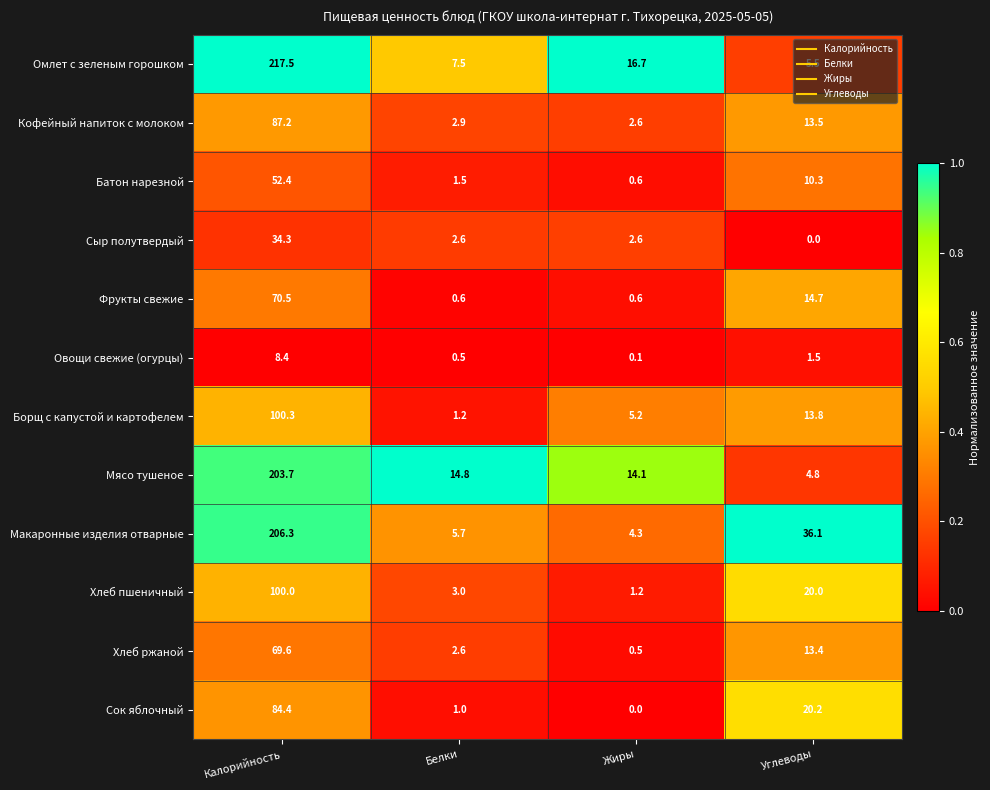

What is the sum of the Сыр полутвердый values at Углеводы and Калорийность?

34.3